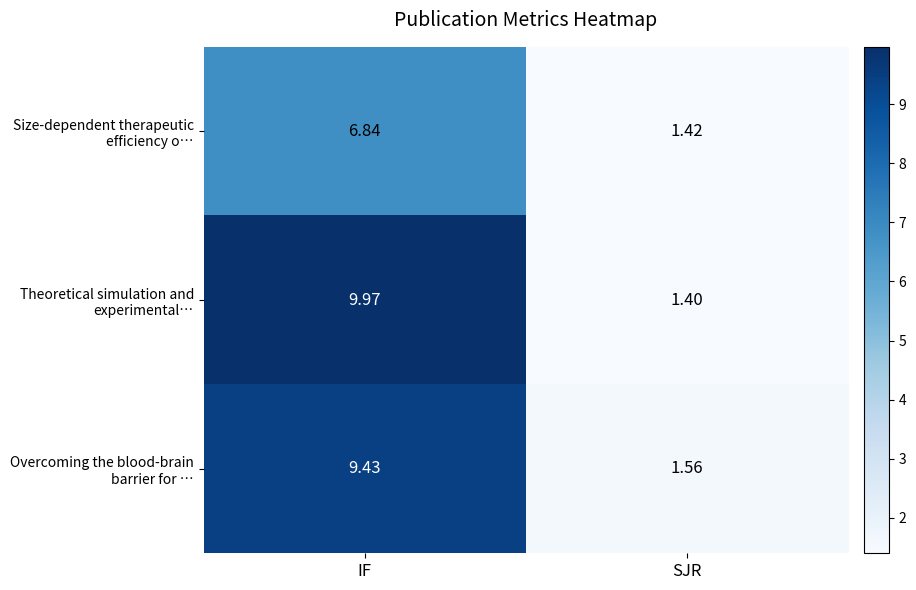

Which category has the lowest value across all series?

SJR